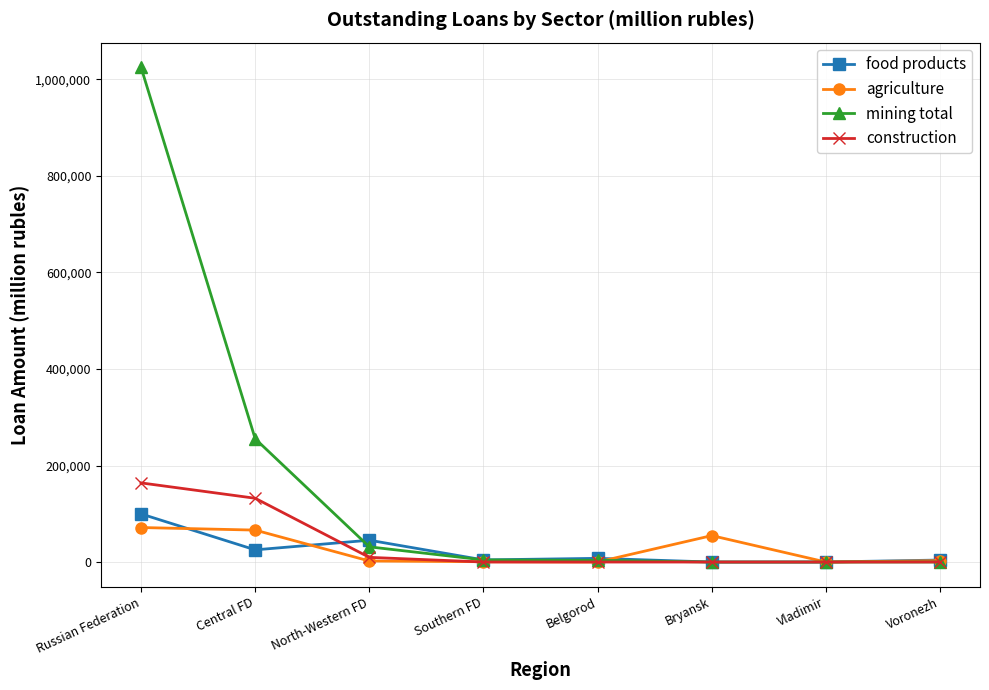

At which category does the chart reach its peak across all series?

Russian Federation